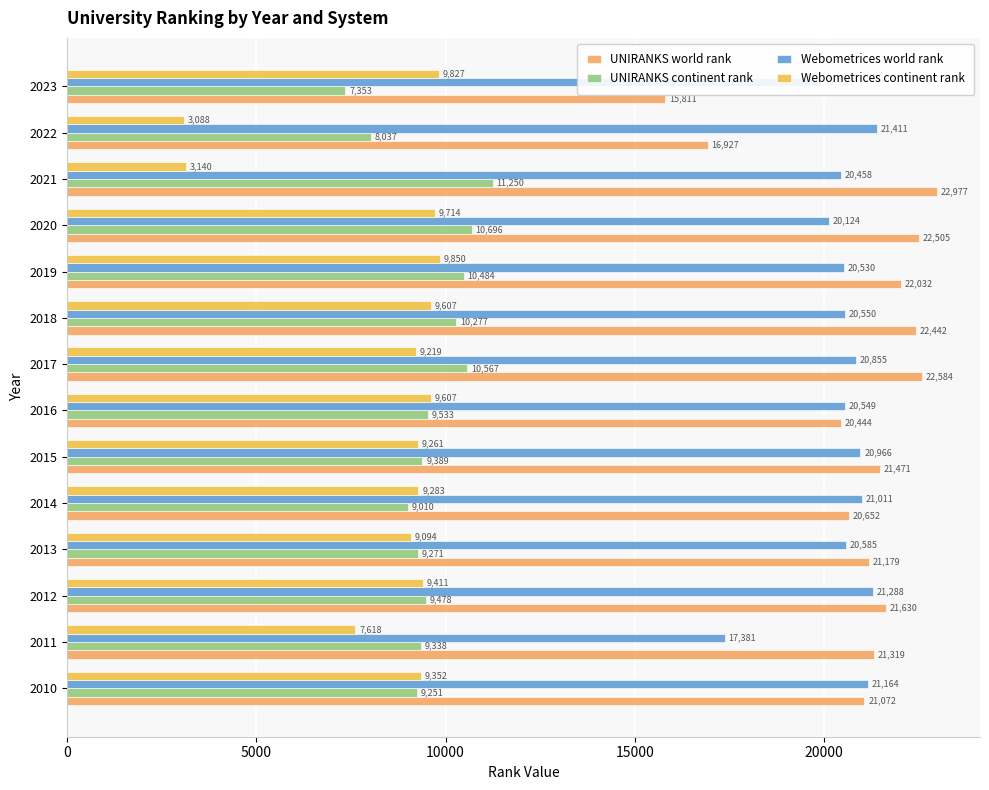

Where is UNIRANKS world rank nearest to the value 19394?

2016